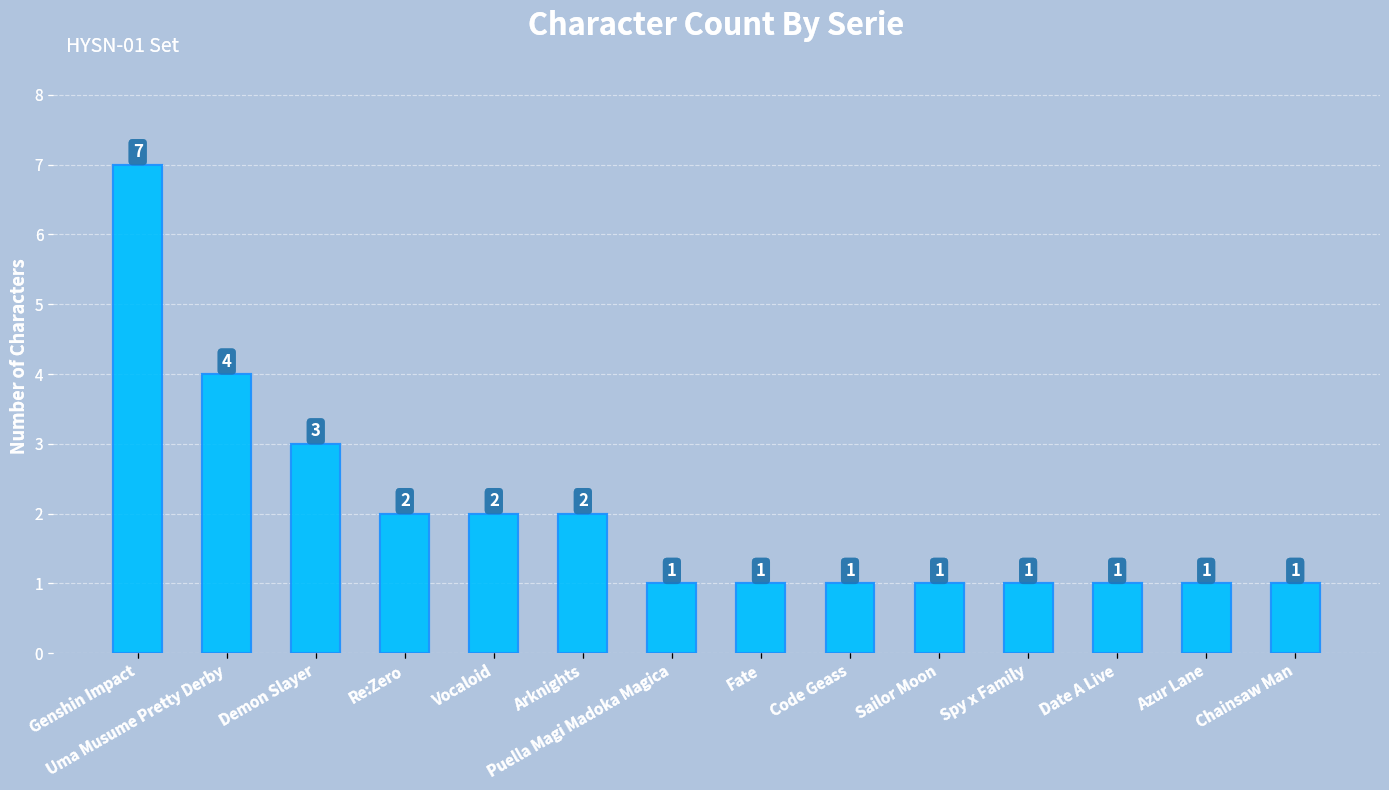

Are the bars horizontal?

No